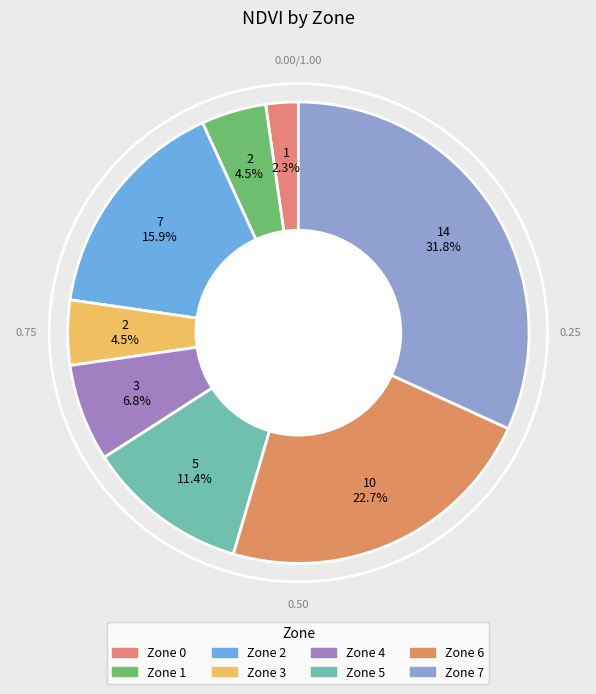

The Zone 5 slice represents 11% of the pie. True or false?

True